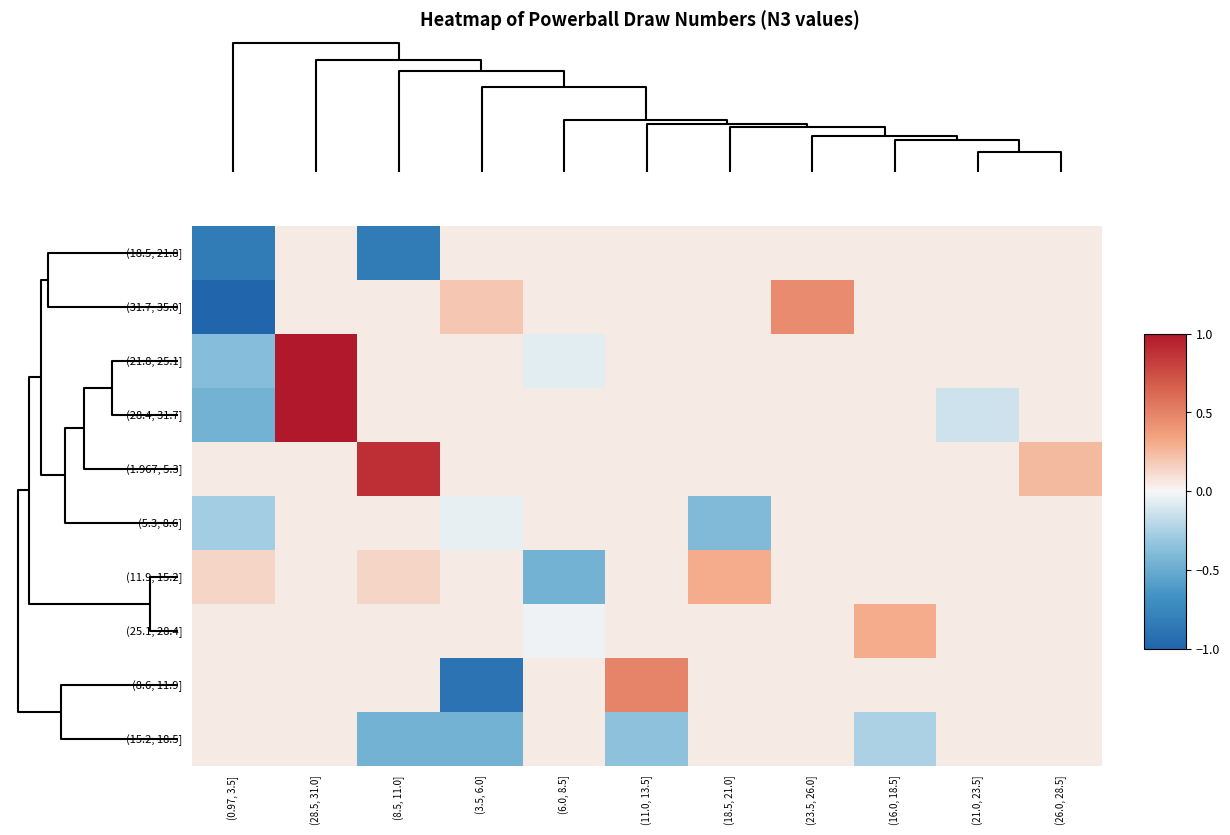

Reading left to right, what are all the values shown in this chart?

(18.5, 21.8]: (0.97, 3.5]=-0.8	(28.5, 31.0]=0.1	(8.5, 11.0]=-0.8	(3.5, 6.0]=0.1	(6.0, 8.5]=0.1	(11.0, 13.5]=0.1	(18.5, 21.0]=0.1	(23.5, 26.0]=0.1	(16.0, 18.5]=0.1	(21.0, 23.5]=0.1	(26.0, 28.5]=0.1
(31.7, 35.0]: (0.97, 3.5]=-1.0	(28.5, 31.0]=0.1	(8.5, 11.0]=0.1	(3.5, 6.0]=0.2	(6.0, 8.5]=0.1	(11.0, 13.5]=0.1	(18.5, 21.0]=0.1	(23.5, 26.0]=0.5	(16.0, 18.5]=0.1	(21.0, 23.5]=0.1	(26.0, 28.5]=0.1
(21.8, 25.1]: (0.97, 3.5]=-0.4	(28.5, 31.0]=1.0	(8.5, 11.0]=0.1	(3.5, 6.0]=0.1	(6.0, 8.5]=-0.1	(11.0, 13.5]=0.1	(18.5, 21.0]=0.1	(23.5, 26.0]=0.1	(16.0, 18.5]=0.1	(21.0, 23.5]=0.1	(26.0, 28.5]=0.1
(28.4, 31.7]: (0.97, 3.5]=-0.5	(28.5, 31.0]=1.0	(8.5, 11.0]=0.1	(3.5, 6.0]=0.1	(6.0, 8.5]=0.1	(11.0, 13.5]=0.1	(18.5, 21.0]=0.1	(23.5, 26.0]=0.1	(16.0, 18.5]=0.1	(21.0, 23.5]=-0.1	(26.0, 28.5]=0.1
(1.967, 5.3]: (0.97, 3.5]=0.1	(28.5, 31.0]=0.1	(8.5, 11.0]=0.9	(3.5, 6.0]=0.1	(6.0, 8.5]=0.1	(11.0, 13.5]=0.1	(18.5, 21.0]=0.1	(23.5, 26.0]=0.1	(16.0, 18.5]=0.1	(21.0, 23.5]=0.1	(26.0, 28.5]=0.2
(5.3, 8.6]: (0.97, 3.5]=-0.3	(28.5, 31.0]=0.1	(8.5, 11.0]=0.1	(3.5, 6.0]=-0.1	(6.0, 8.5]=0.1	(11.0, 13.5]=0.1	(18.5, 21.0]=-0.4	(23.5, 26.0]=0.1	(16.0, 18.5]=0.1	(21.0, 23.5]=0.1	(26.0, 28.5]=0.1
(11.9, 15.2]: (0.97, 3.5]=0.1	(28.5, 31.0]=0.1	(8.5, 11.0]=0.1	(3.5, 6.0]=0.1	(6.0, 8.5]=-0.5	(11.0, 13.5]=0.1	(18.5, 21.0]=0.3	(23.5, 26.0]=0.1	(16.0, 18.5]=0.1	(21.0, 23.5]=0.1	(26.0, 28.5]=0.1
(25.1, 28.4]: (0.97, 3.5]=0.1	(28.5, 31.0]=0.1	(8.5, 11.0]=0.1	(3.5, 6.0]=0.1	(6.0, 8.5]=-0.0	(11.0, 13.5]=0.1	(18.5, 21.0]=0.1	(23.5, 26.0]=0.1	(16.0, 18.5]=0.3	(21.0, 23.5]=0.1	(26.0, 28.5]=0.1
(8.6, 11.9]: (0.97, 3.5]=0.1	(28.5, 31.0]=0.1	(8.5, 11.0]=0.1	(3.5, 6.0]=-0.9	(6.0, 8.5]=0.1	(11.0, 13.5]=0.5	(18.5, 21.0]=0.1	(23.5, 26.0]=0.1	(16.0, 18.5]=0.1	(21.0, 23.5]=0.1	(26.0, 28.5]=0.1
(15.2, 18.5]: (0.97, 3.5]=0.1	(28.5, 31.0]=0.1	(8.5, 11.0]=-0.5	(3.5, 6.0]=-0.5	(6.0, 8.5]=0.1	(11.0, 13.5]=-0.4	(18.5, 21.0]=0.1	(23.5, 26.0]=0.1	(16.0, 18.5]=-0.2	(21.0, 23.5]=0.1	(26.0, 28.5]=0.1